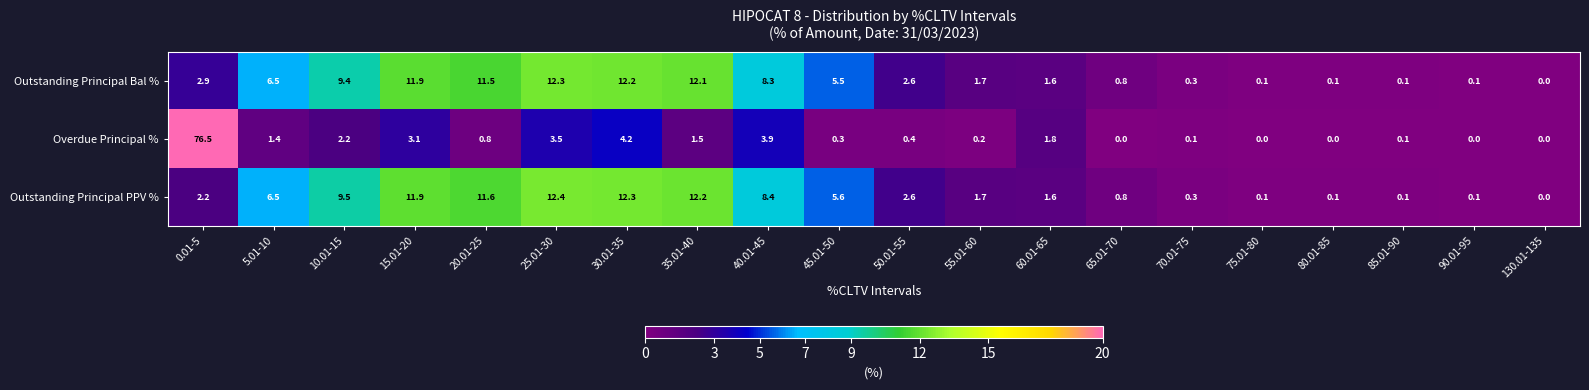

Where does the Outstanding Principal PPV % series first go above 2?

0.01-5